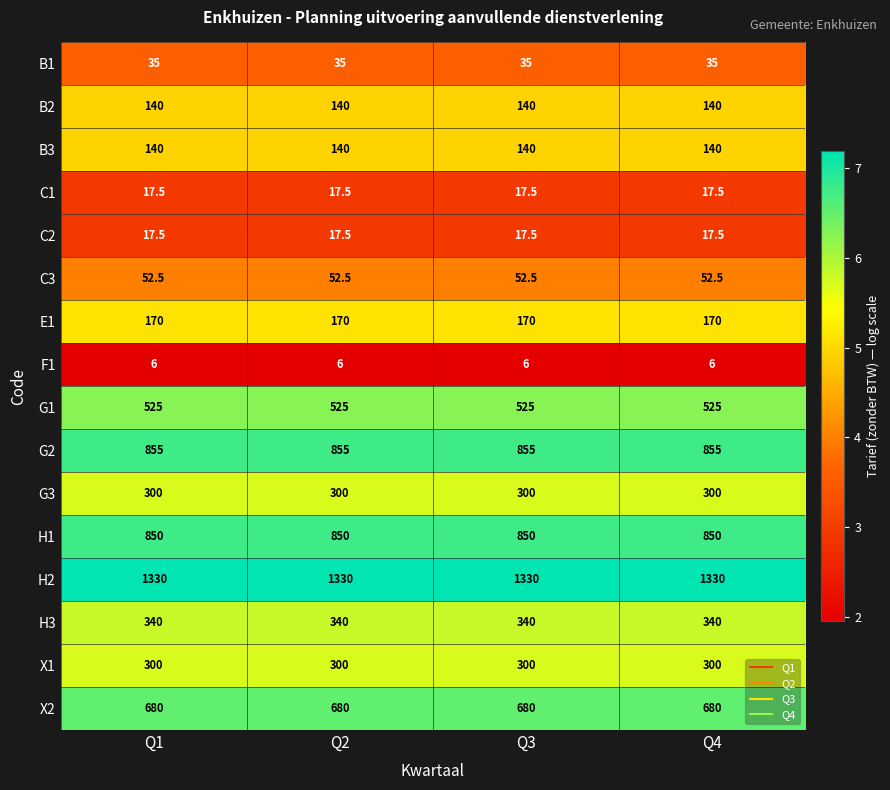

What is the sum of the H2 values at Q3 and Q1?

2660.0